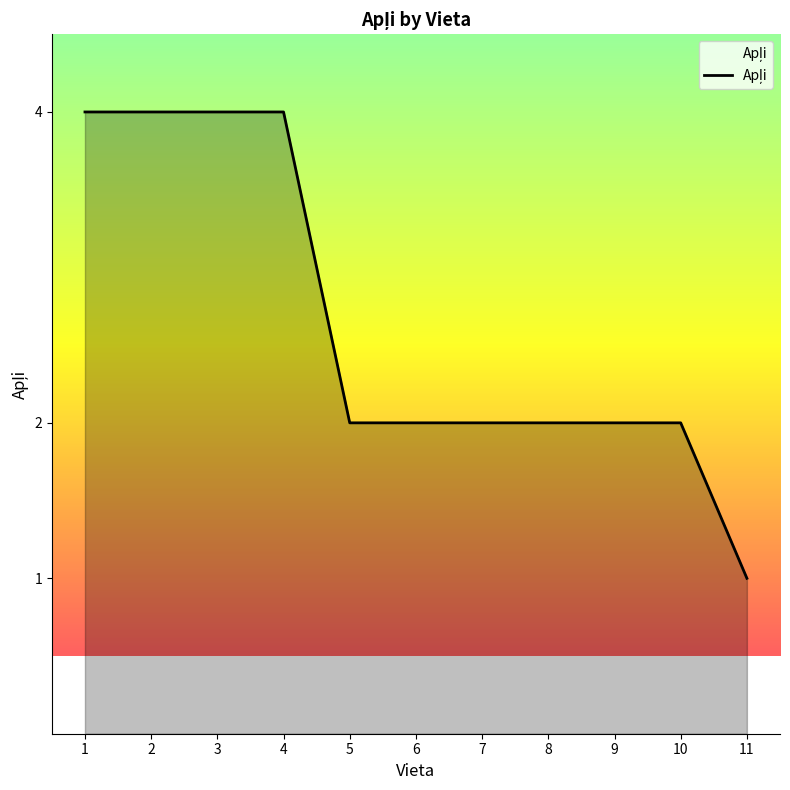

Reading left to right, list all the values displayed in this chart.

4	4	4	4	2	2	2	2	2	2	1